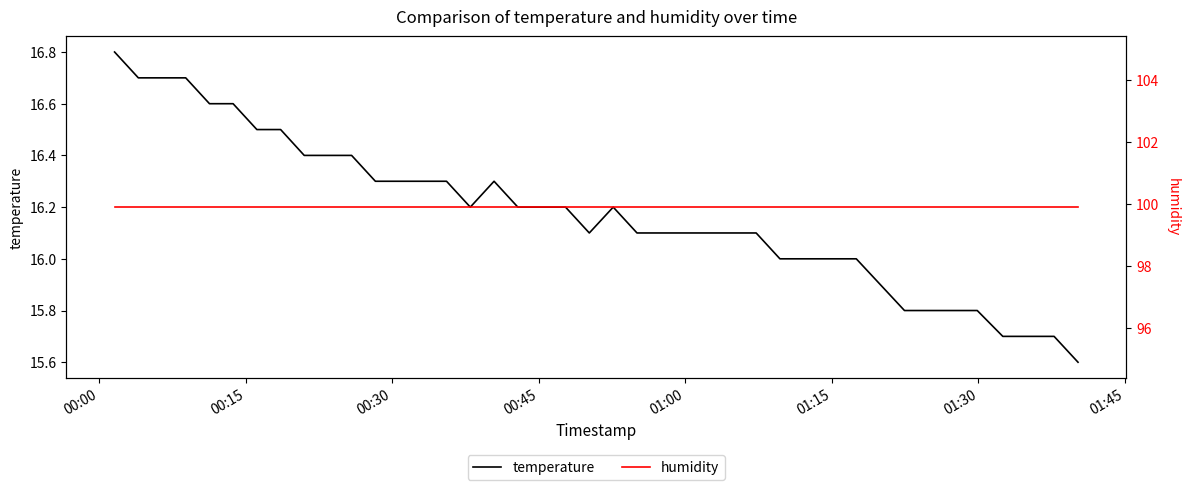

What is the minimum value for temperature?

15.6